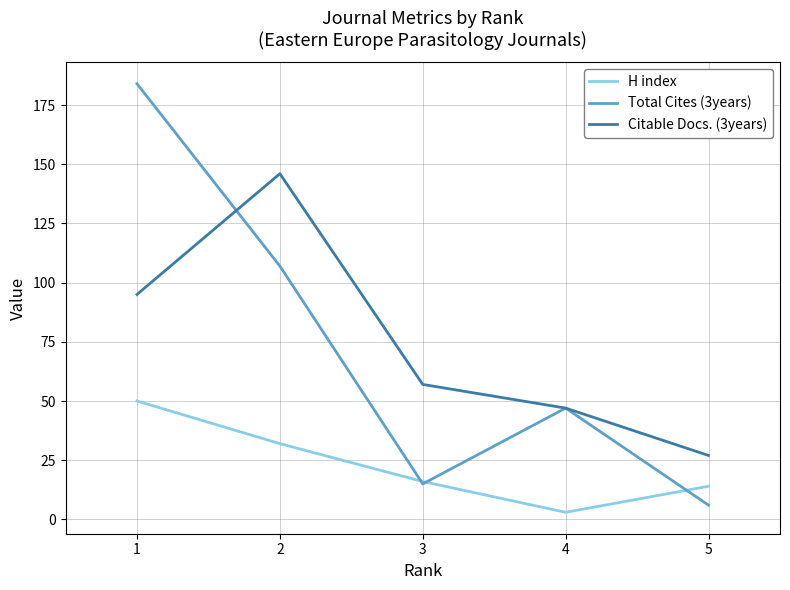

Reading left to right, extract all data points from this chart.

H index: 50	32	16	3	14
Total Cites (3years): 184	107	15	47	6
Citable Docs. (3years): 95	146	57	47	27